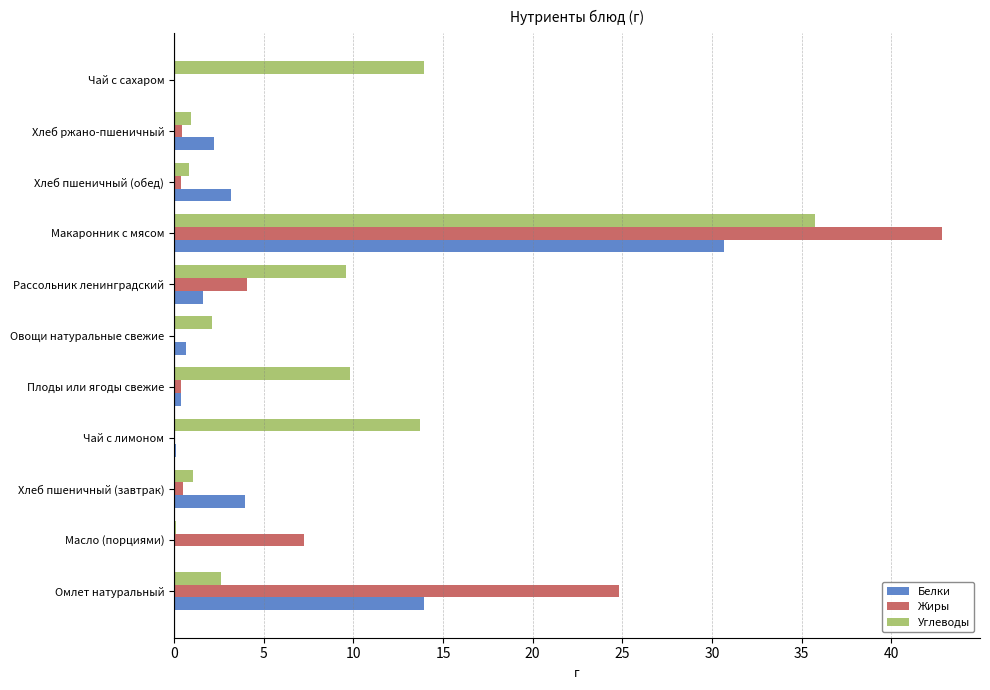

What is the sum of all Жиры values?

80.8